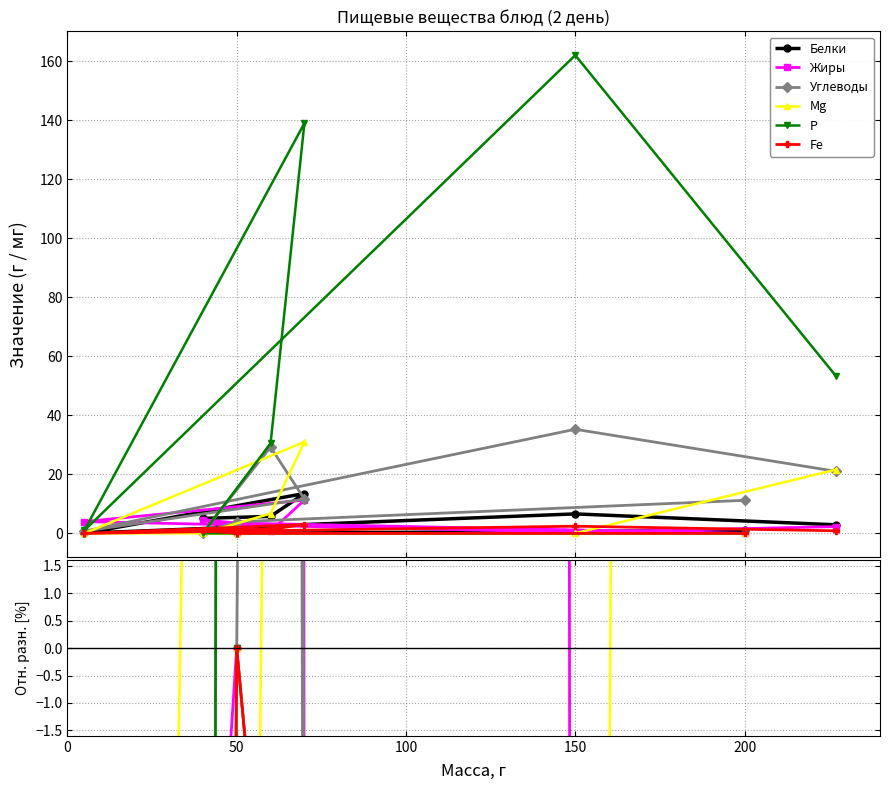

How many categories are shown in the chart?

8